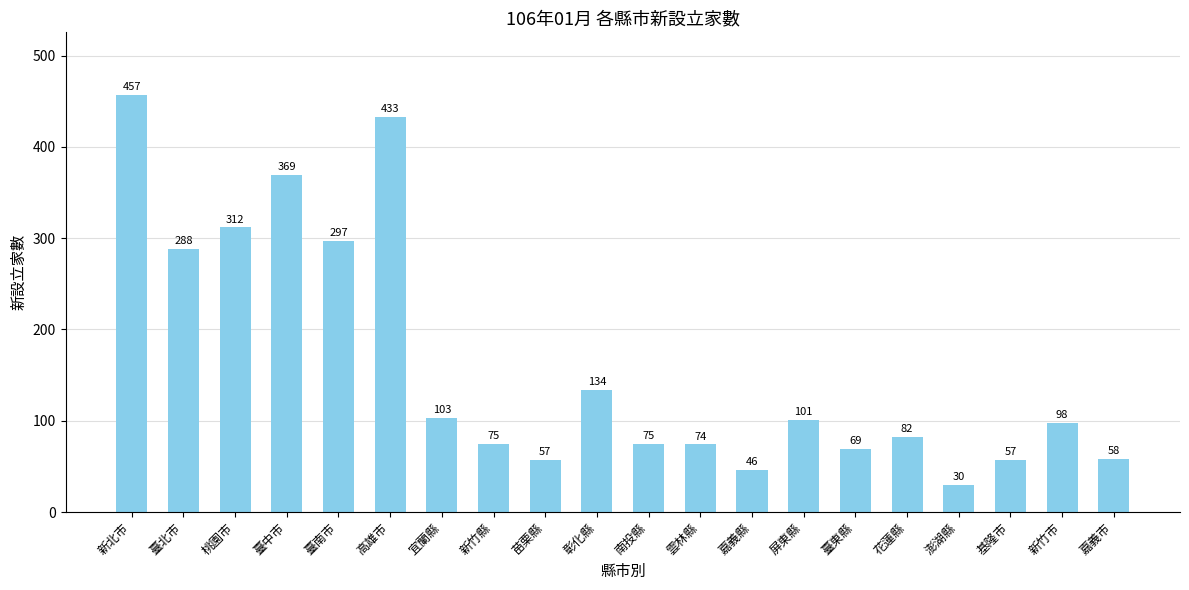

What is the difference between the second highest and minimum values?

403